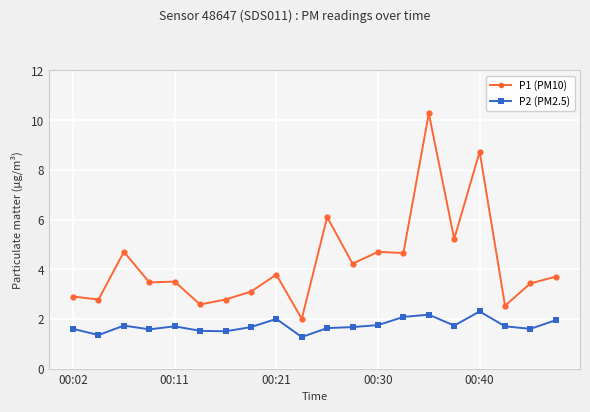

List the series in order of their peak value, highest first.

P1 (PM10), P2 (PM2.5)